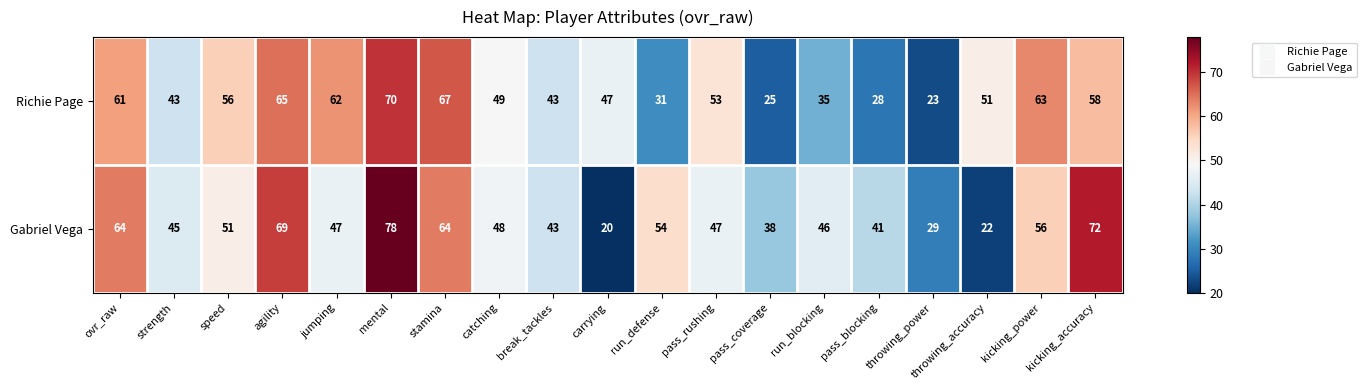

Where does the Richie Page series first go above 51?

ovr_raw